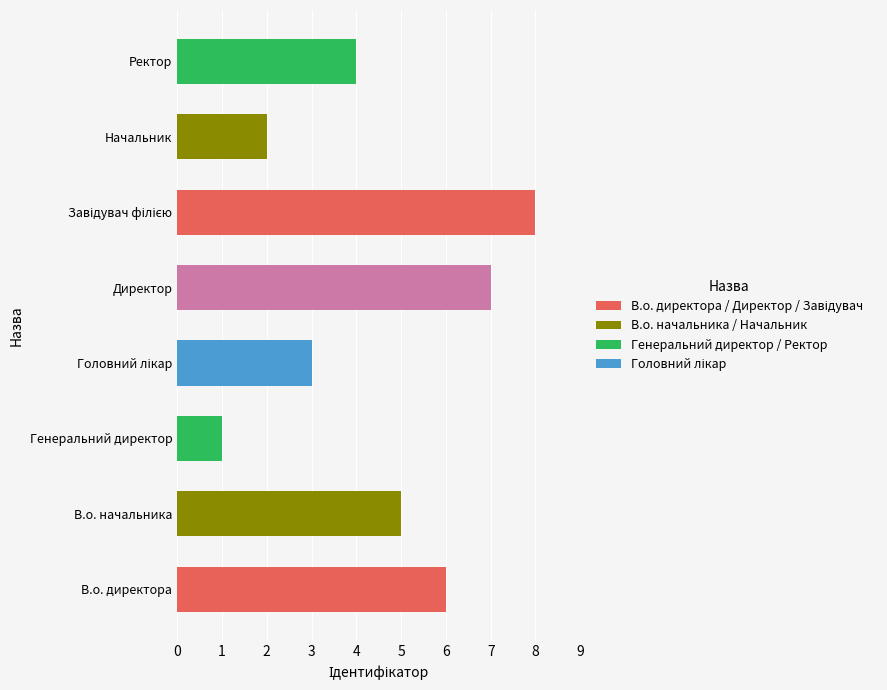

What is the greatest value displayed?

8